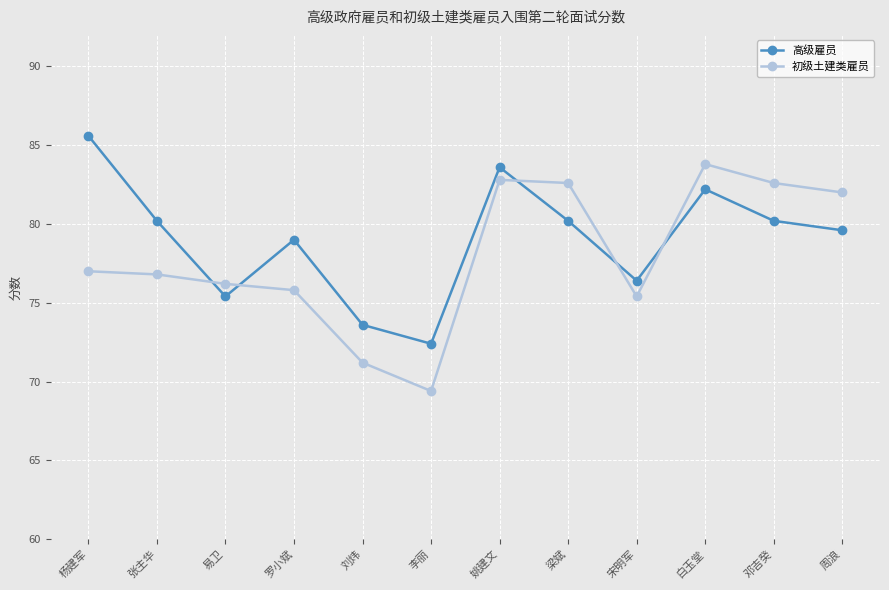

How many intersections are there between 初级土建类雇员 and 高级雇员?

5